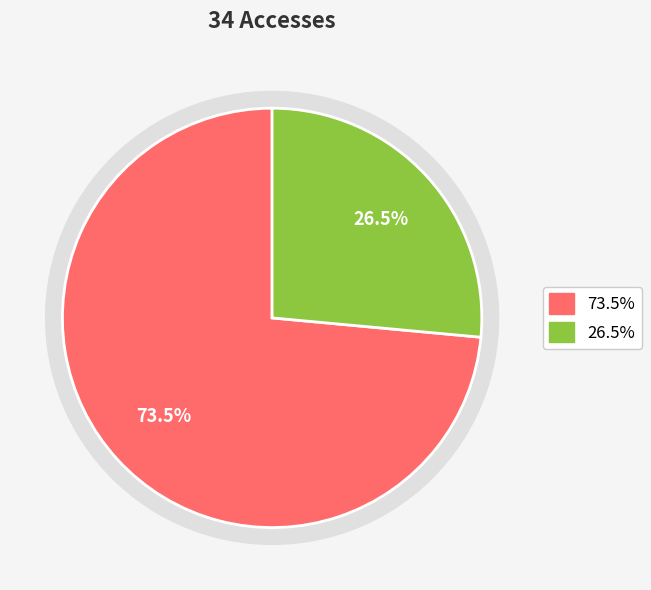

True or false: 2022-04-01 accounts for 88% of the total.

False